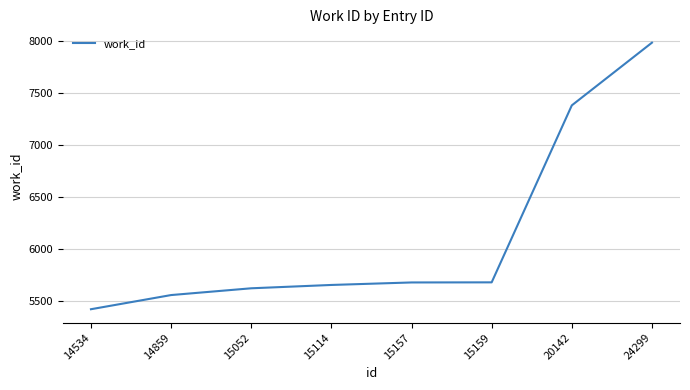

Does the chart display data point markers on the line(s)?

No